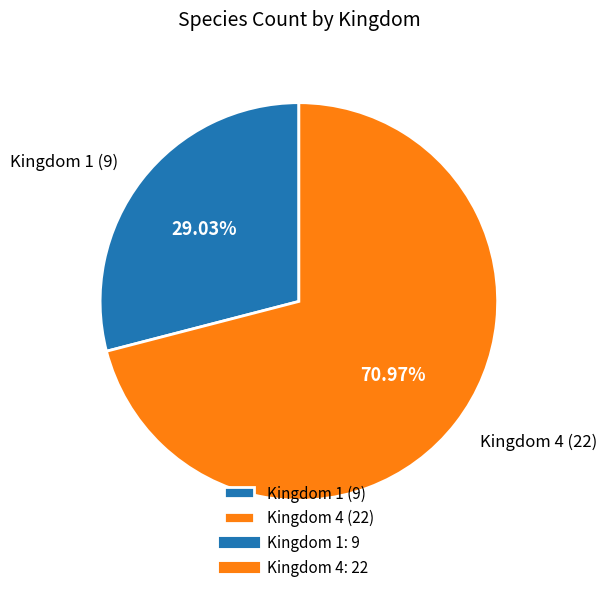

Do Kingdom 4 (22) and Kingdom 1 (9) together represent more than half of the pie?

Yes